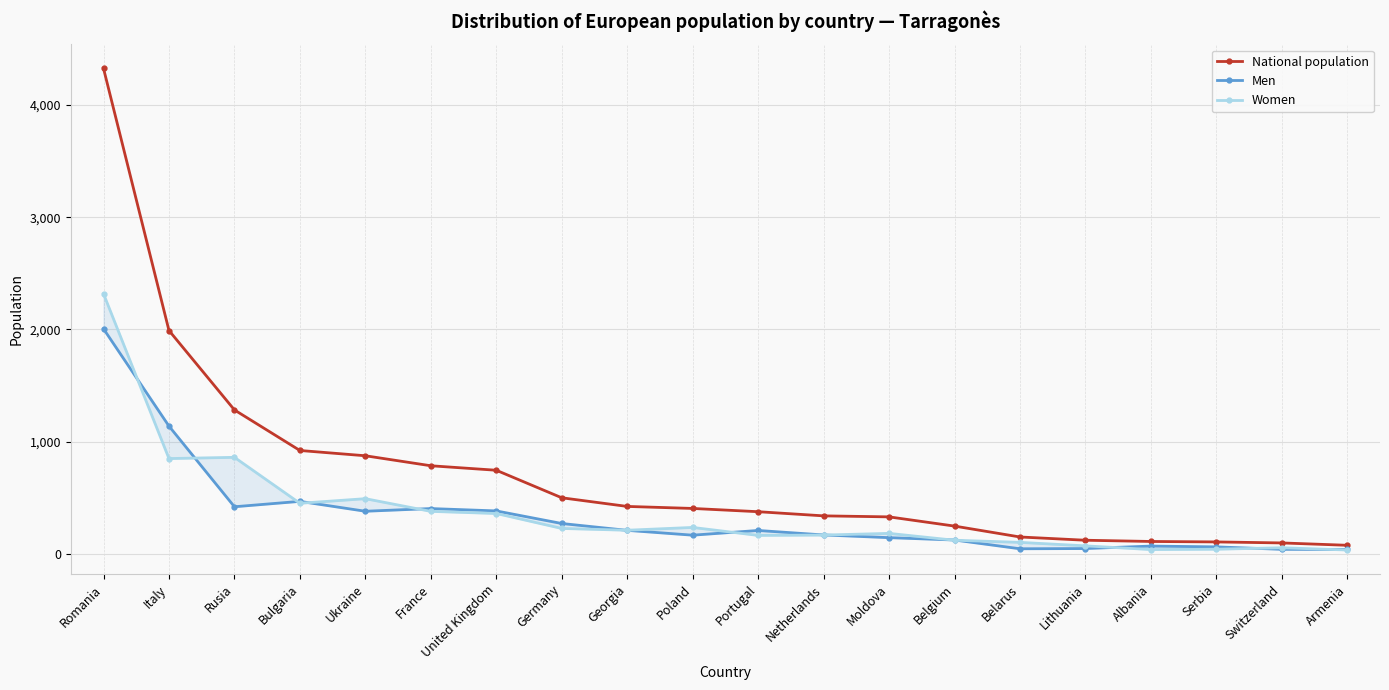

How many lines are shown in the chart?

3